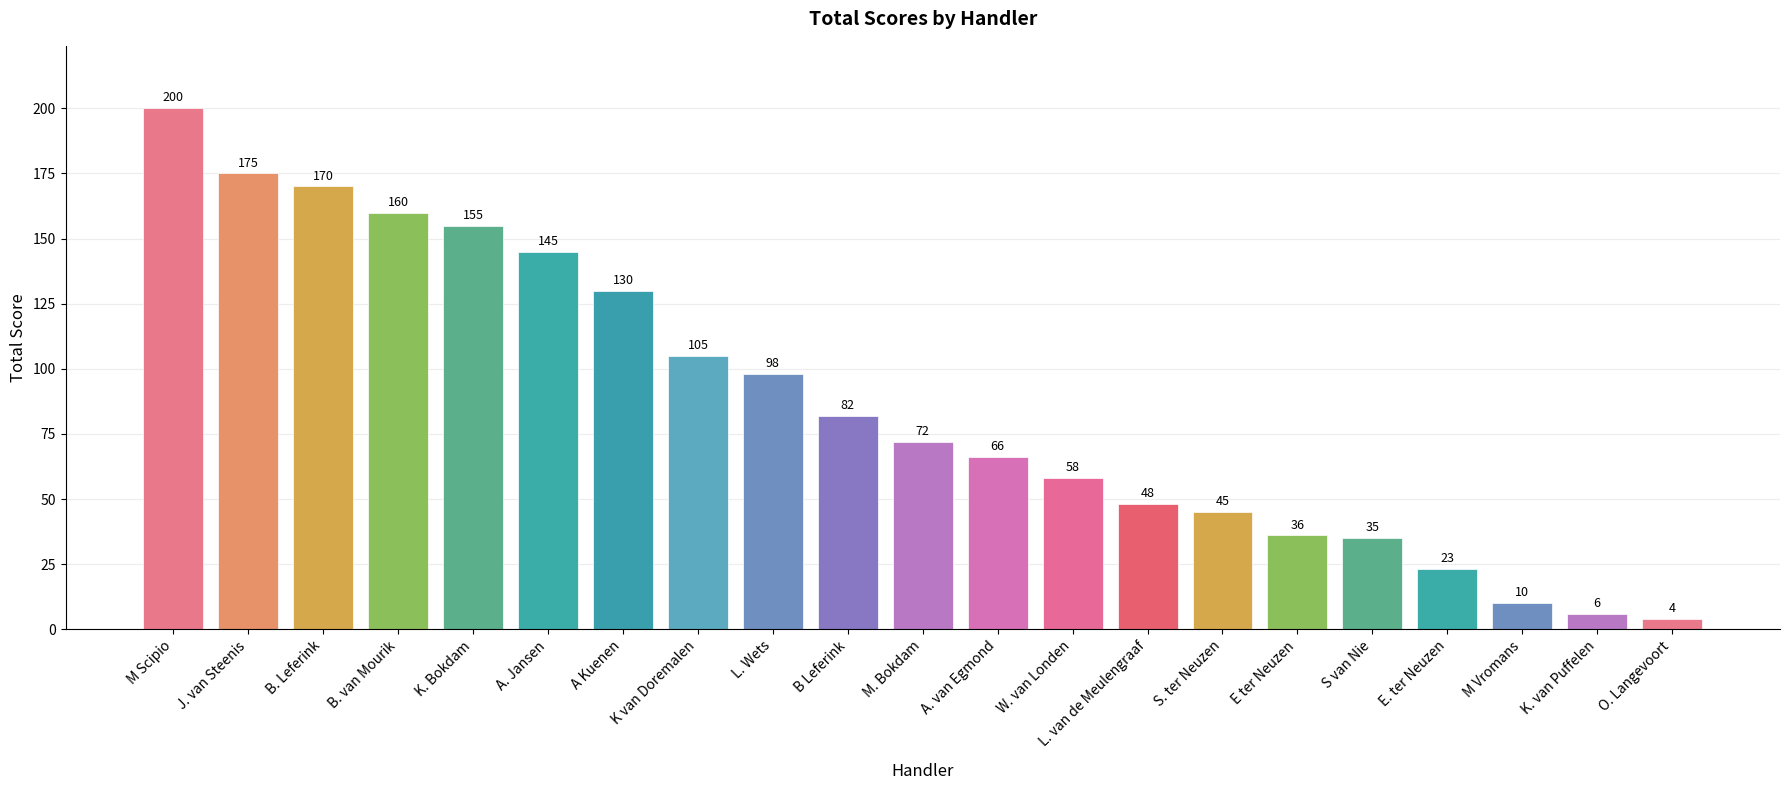

Reading left to right, transcribe all the data shown in this chart.

M Scipio=200	J. van Steenis=175	B. Leferink=170	B. van Mourik=160	K. Bokdam=155	A. Jansen=145	A Kuenen=130	K van Doremalen=105	L. Wets=98	B Leferink=82	M. Bokdam=72	A. van Egmond=66	W. van Londen=58	L. van de Meulengraaf=48	S. ter Neuzen=45	E ter Neuzen=36	S van Nie=35	E. ter Neuzen=23	M Vromans=10	K. van Puffelen=6	O. Langevoort=4